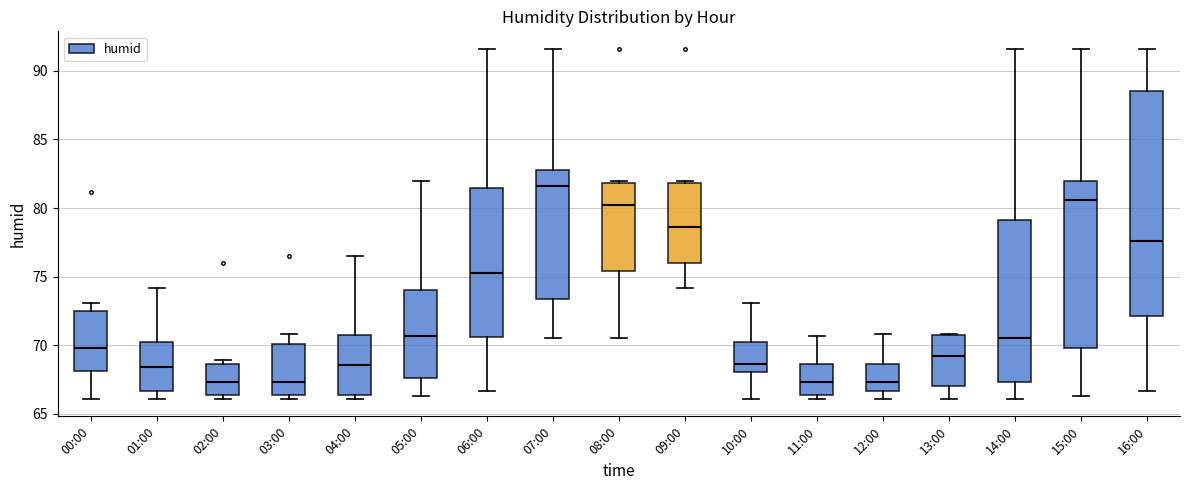

Reading left to right, read every box against the y-axis: the position of its median line, the range the box covers, and the ends of its whiskers. The values are not printed on the chart, so give them approximately, as read against the axis.

00:00: median 70.0, box 68.0 to 72.5, whiskers 66.0 to 73.0
01:00: median 68.5, box 66.5 to 70.5, whiskers 66.0 to 74.0
02:00: median 67.5, box 66.5 to 68.5, whiskers 66.0 to 69.0
03:00: median 67.5, box 66.5 to 70.0, whiskers 66.0 to 71.0
04:00: median 68.5, box 66.5 to 70.5, whiskers 66.0 to 76.5
05:00: median 70.5, box 67.5 to 74.0, whiskers 66.5 to 82.0
06:00: median 75.5, box 70.5 to 81.5, whiskers 66.5 to 91.5
07:00: median 81.5, box 73.5 to 83.0, whiskers 70.5 to 91.5
08:00: median 80.0, box 75.5 to 82.0, whiskers 70.5 to 82.0 (just above the box's upper edge)
09:00: median 78.5, box 76.0 to 82.0, whiskers 74.0 to 82.0 (just above the box's upper edge)
10:00: median 68.5, box 68.0 to 70.5, whiskers 66.0 to 73.0
11:00: median 67.5, box 66.5 to 68.5, whiskers 66.0 to 70.5
12:00: median 67.5, box 66.5 to 68.5, whiskers 66.0 to 71.0
13:00: median 69.0, box 67.0 to 70.5, whiskers 66.0 to 71.0
14:00: median 70.5, box 67.5 to 79.0, whiskers 66.0 to 91.5
15:00: median 80.5, box 70.0 to 82.0, whiskers 66.5 to 91.5
16:00: median 77.5, box 72.0 to 88.5, whiskers 66.5 to 91.5